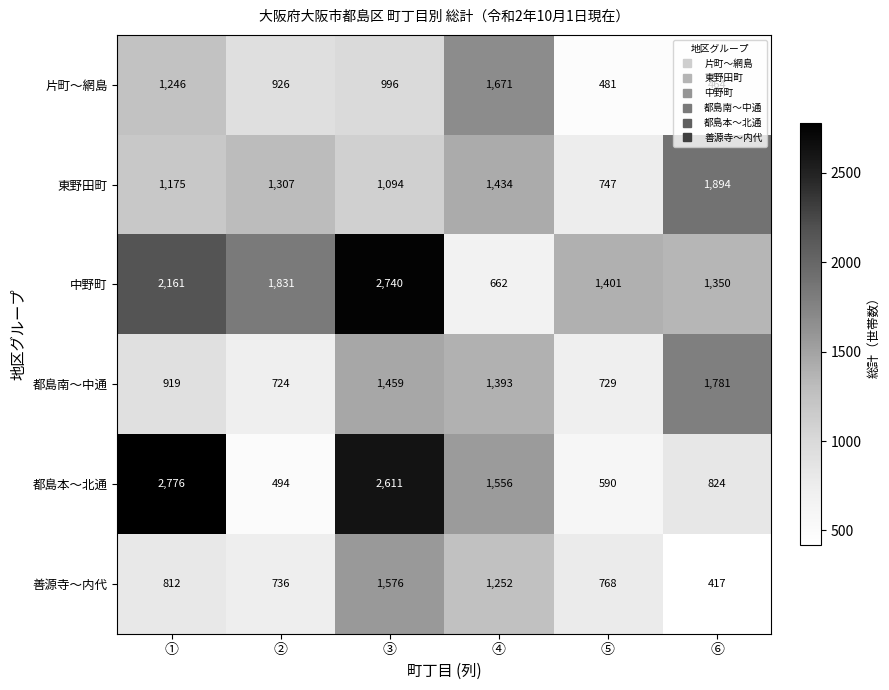

What is the difference between the 都島南〜中通 values at ③ and ①?

540